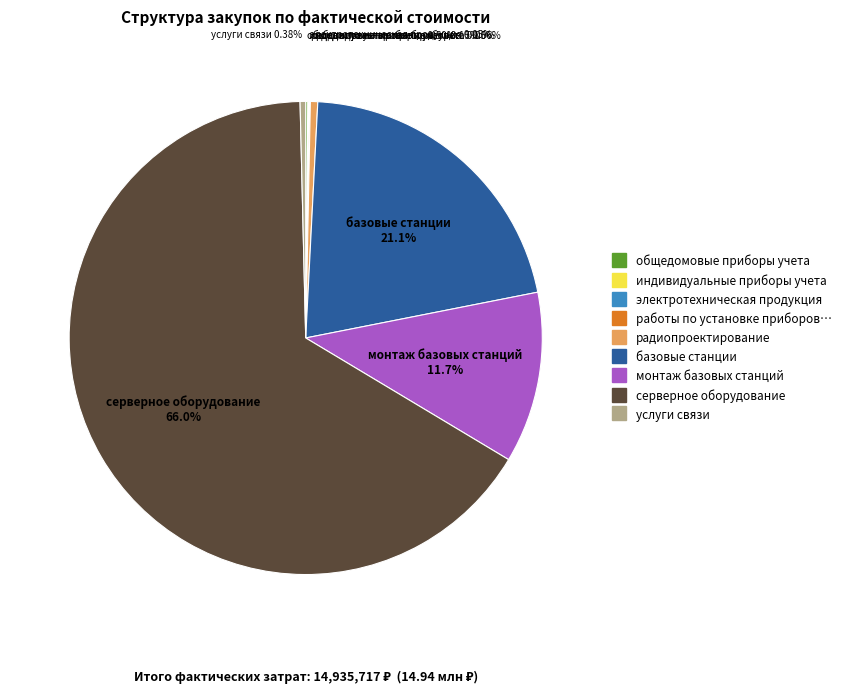

Is there a majority slice in this chart?

Yes